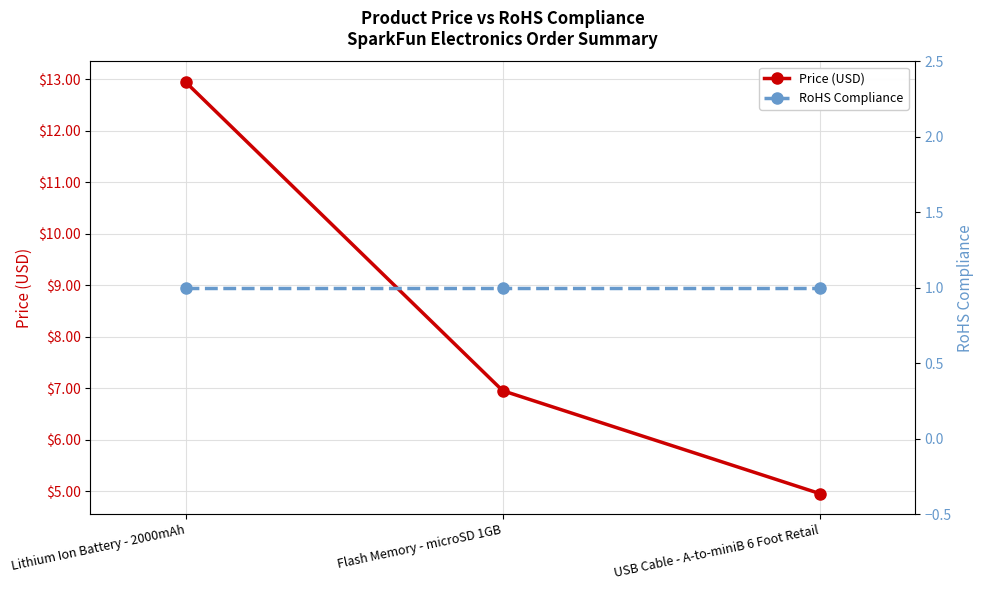

Is the value of Price (USD) at USB Cable - A-to-miniB 6 Foot Retail greater than the value of RoHS Compliance at USB Cable - A-to-miniB 6 Foot Retail?

Yes